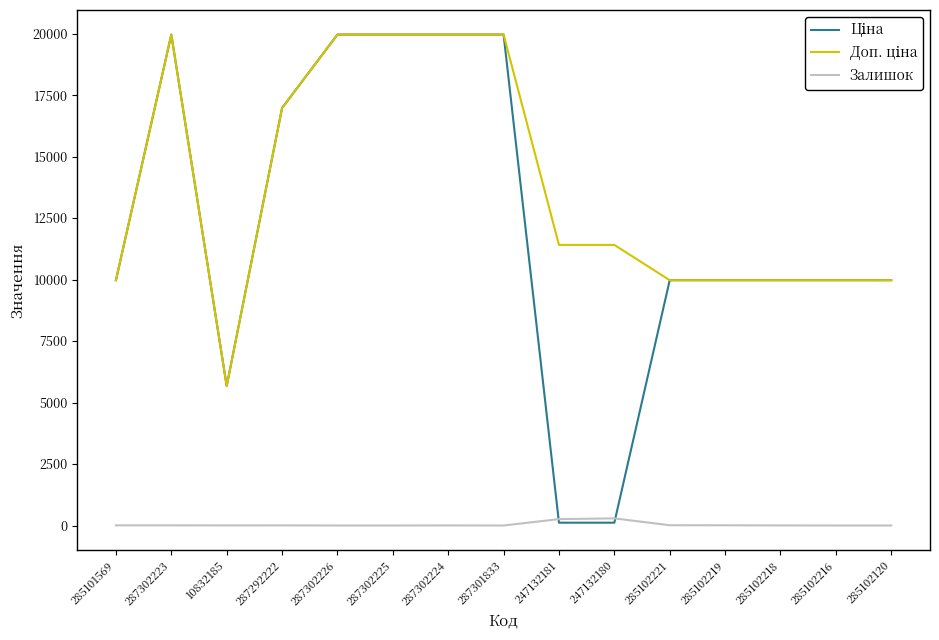

What is the difference between the maximum and minimum values in the Залишок series?

290.0